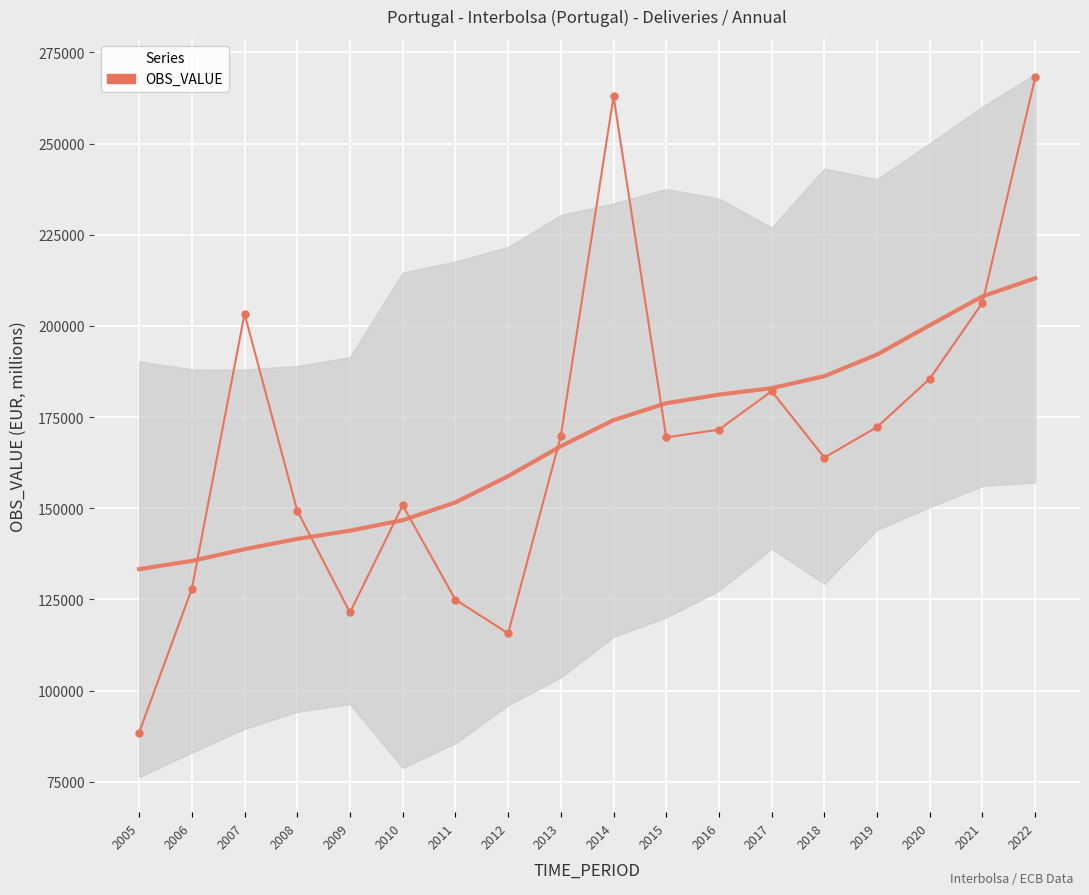

True or false: there are more than 0 points higher than both neighbors.

True